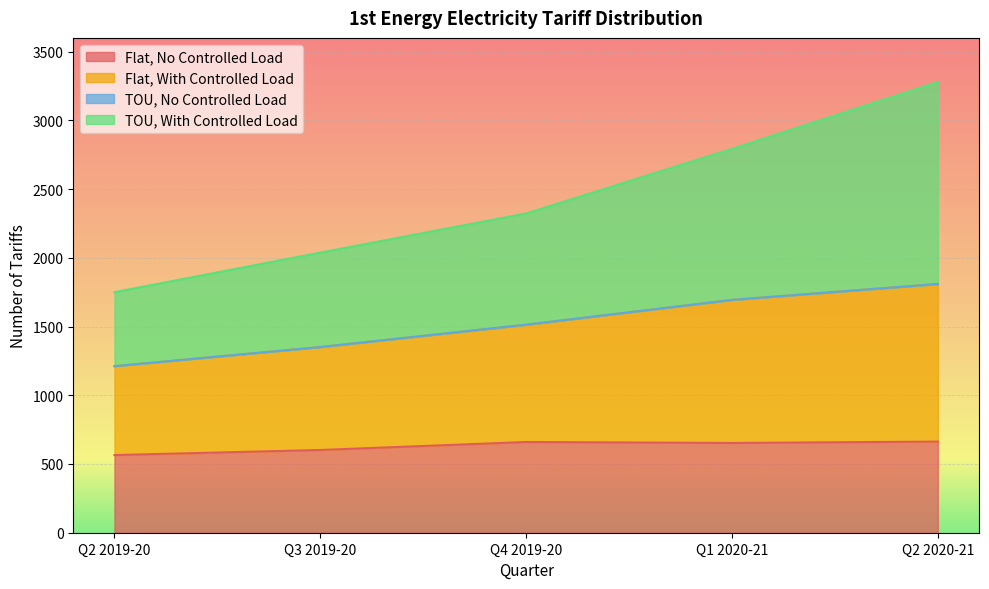

What is the difference between the highest and lowest values at Q2 2019-20?

538